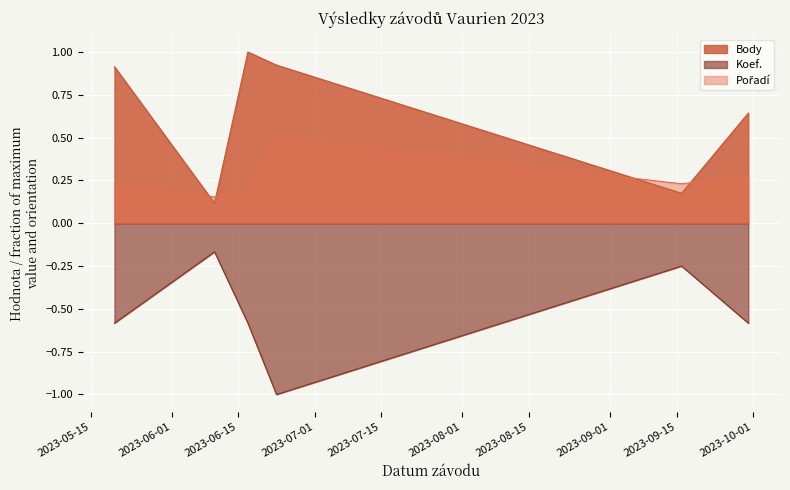

True or false: Koef. and Pořadí intersect in this chart.

False